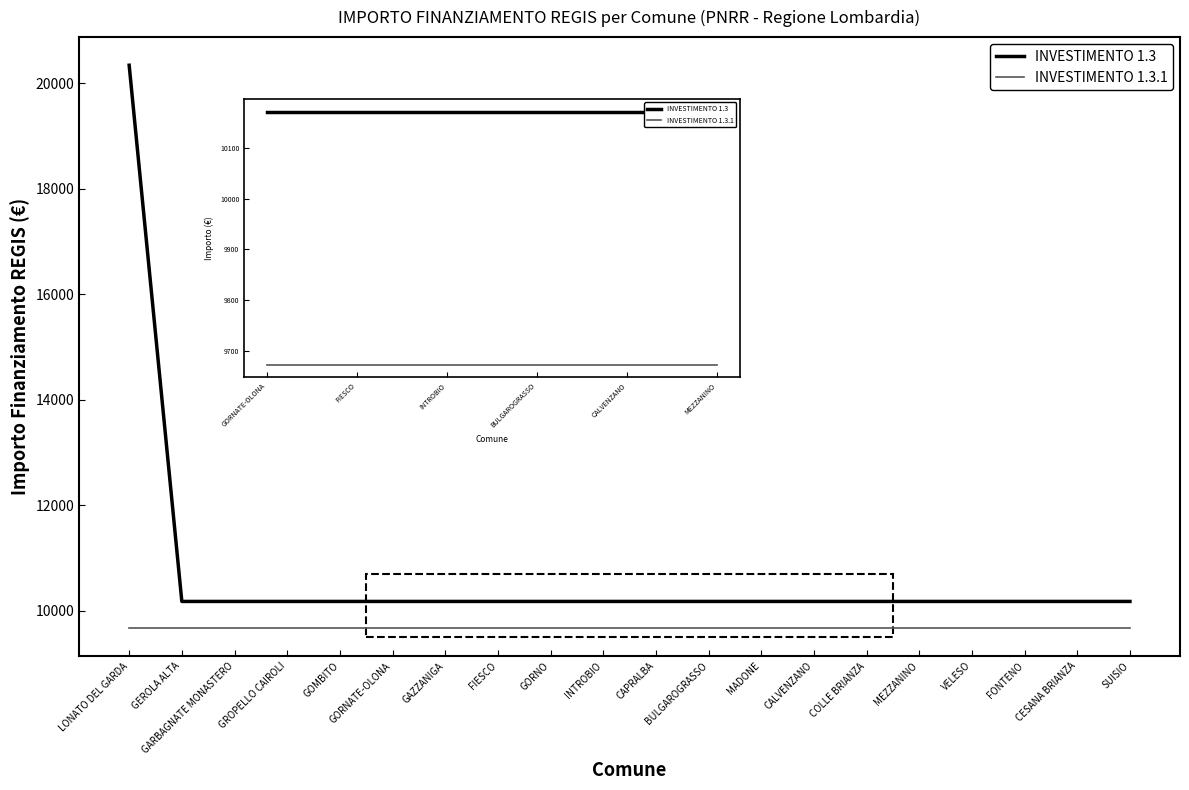

List the series in order of their overall mean, highest first.

INVESTIMENTO 1.3, INVESTIMENTO 1.3.1